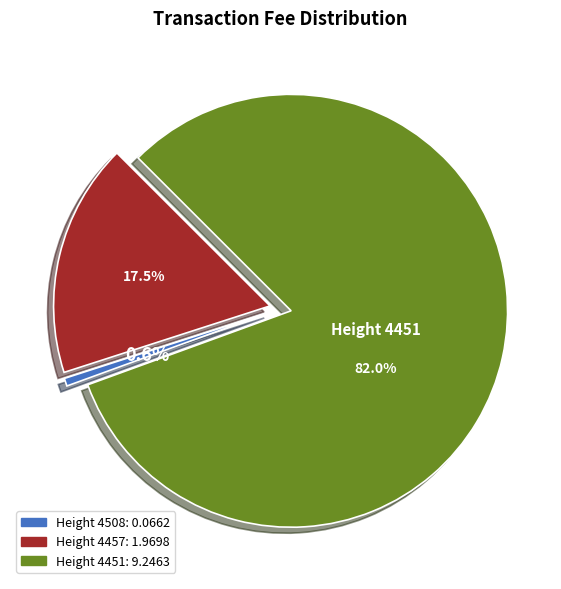

Does any single category account for the majority?

Yes